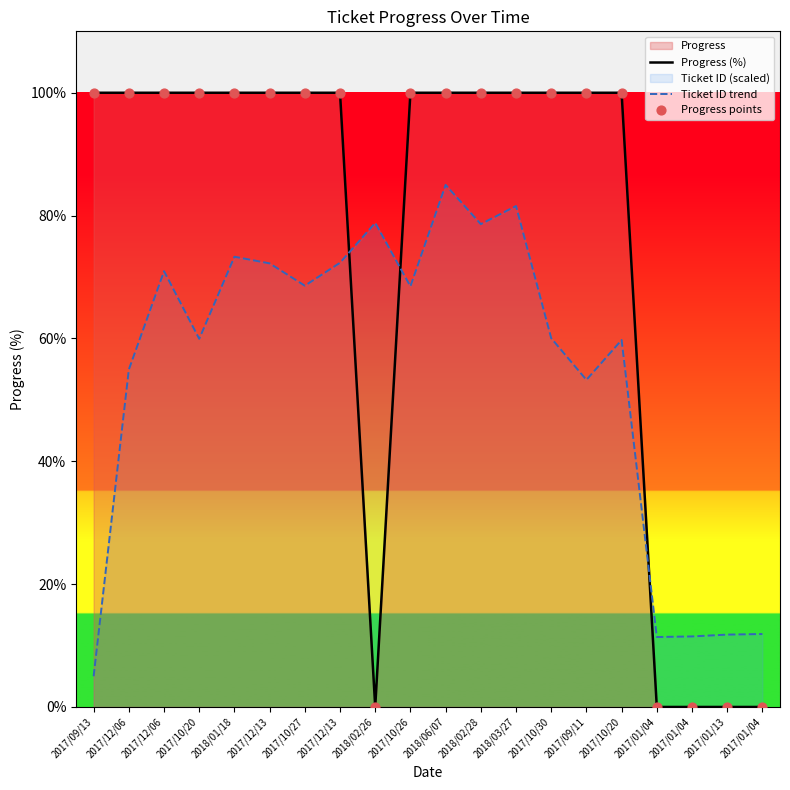

At how many categories does at least one series exceed 68?

16